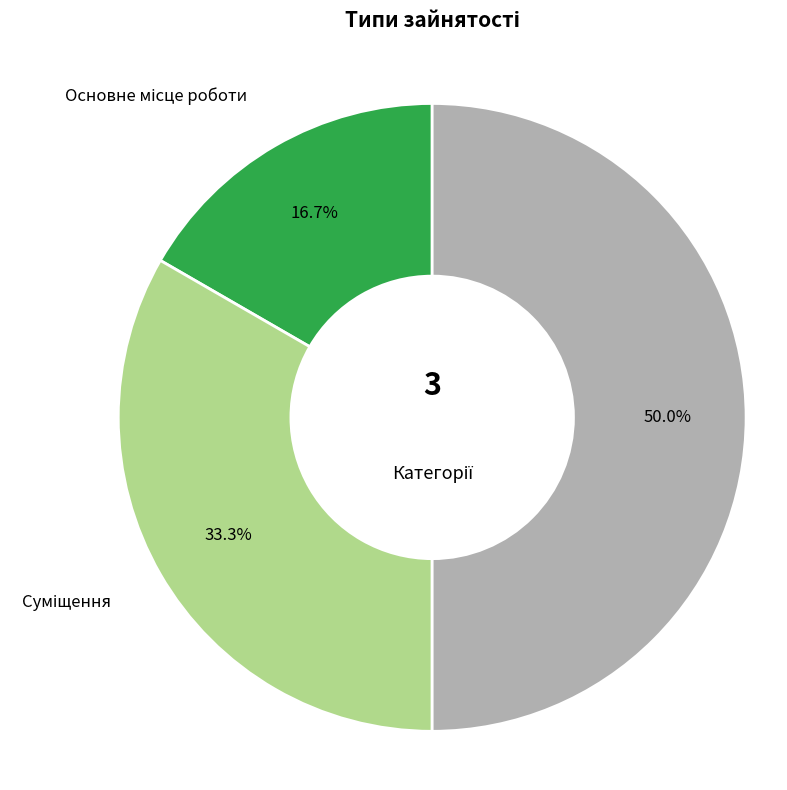

Combined, what portion of the pie is Основне місце роботи and Суміщення?

50.0%